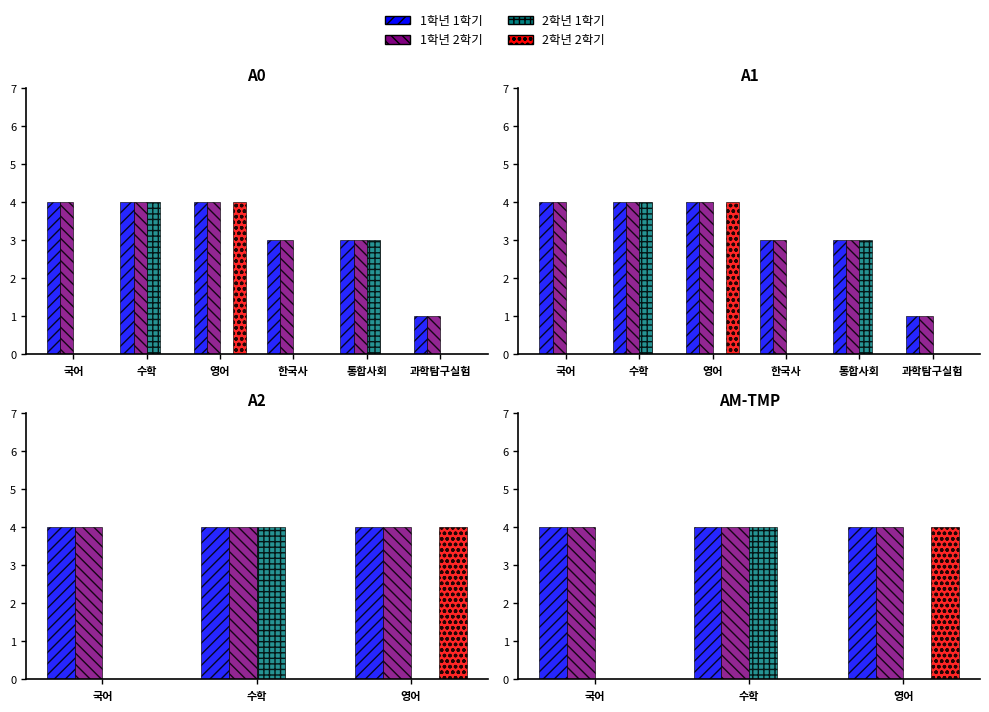

Rank the series by their maximum value, from lowest to highest.

1학년 1학기, 1학년 2학기, 2학년 1학기, 2학년 2학기